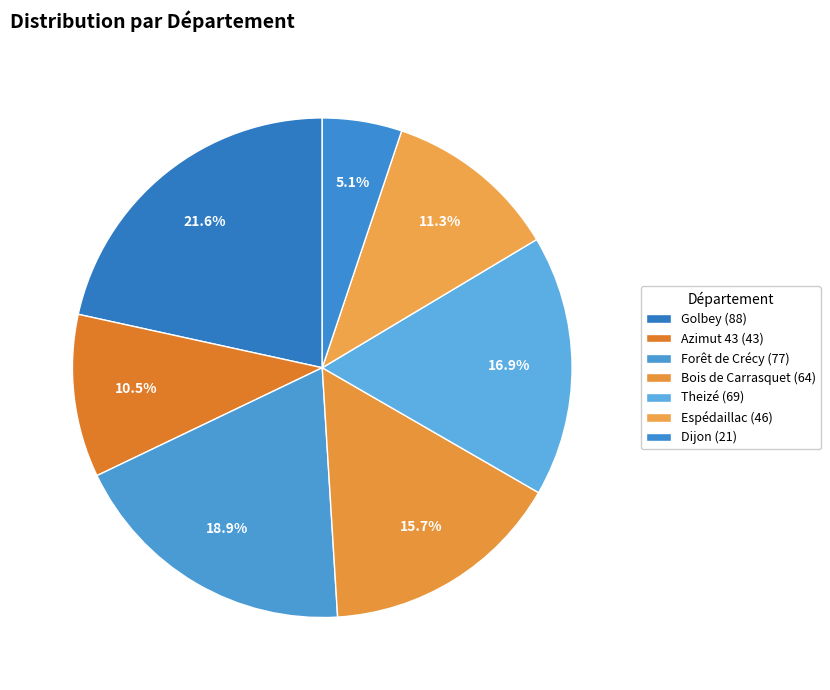

Rank the categories by value from highest to lowest.

Golbey (88), Forêt de Crécy (77), Theizé (69), Bois de Carrasquet (64), Espédaillac (46), Azimut 43 (43), Dijon (21)